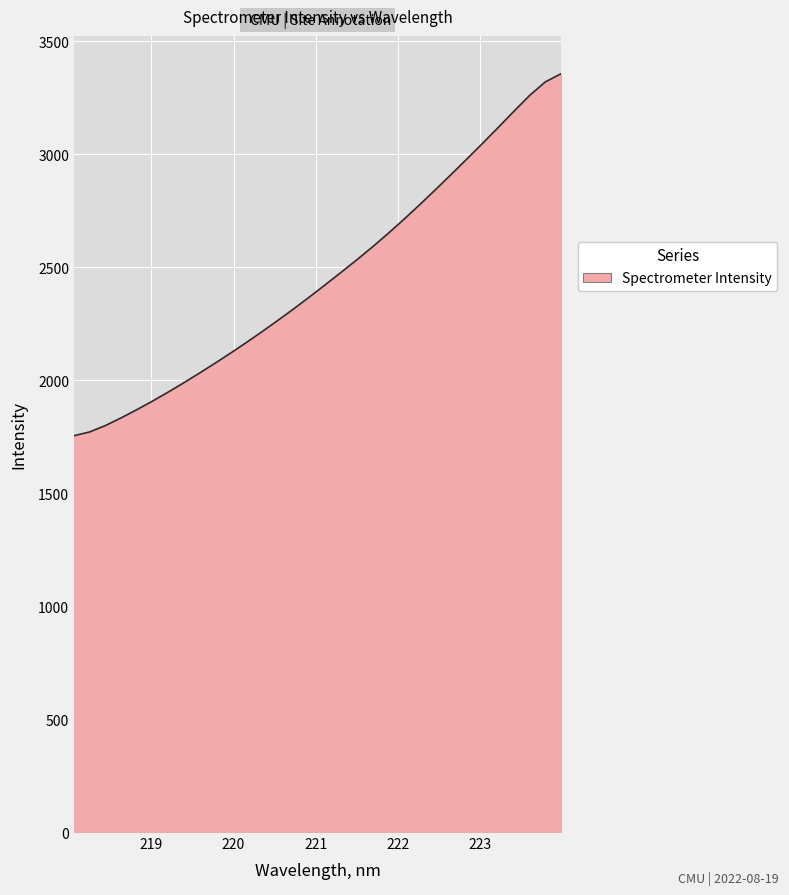

What is the difference between the maximum and minimum values?

1601.7